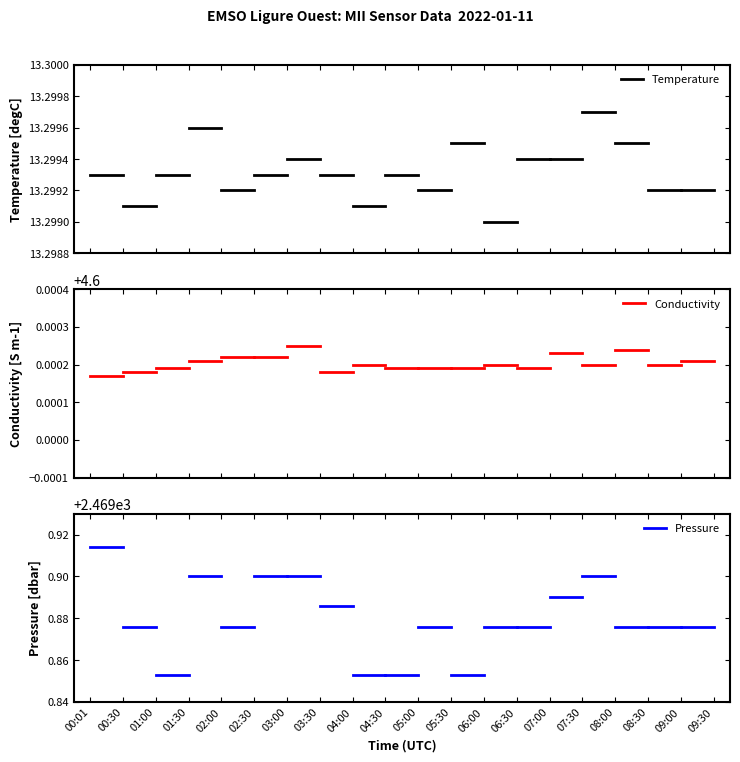

What is the difference between the highest and lowest values at 00:30?

2465.3